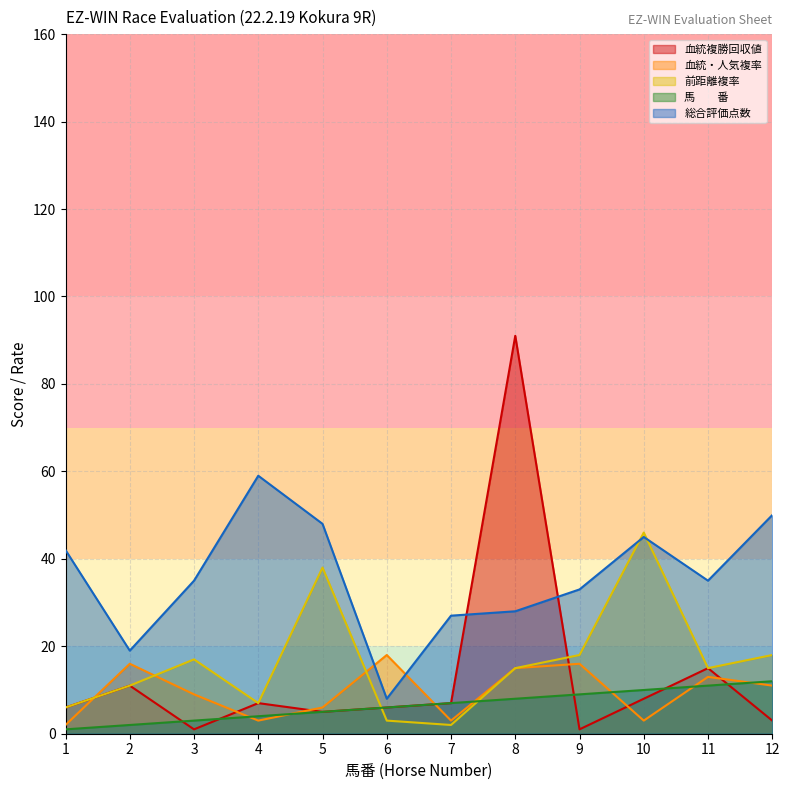

True or false: 馬　　番 has a value of 3 at 5.

False